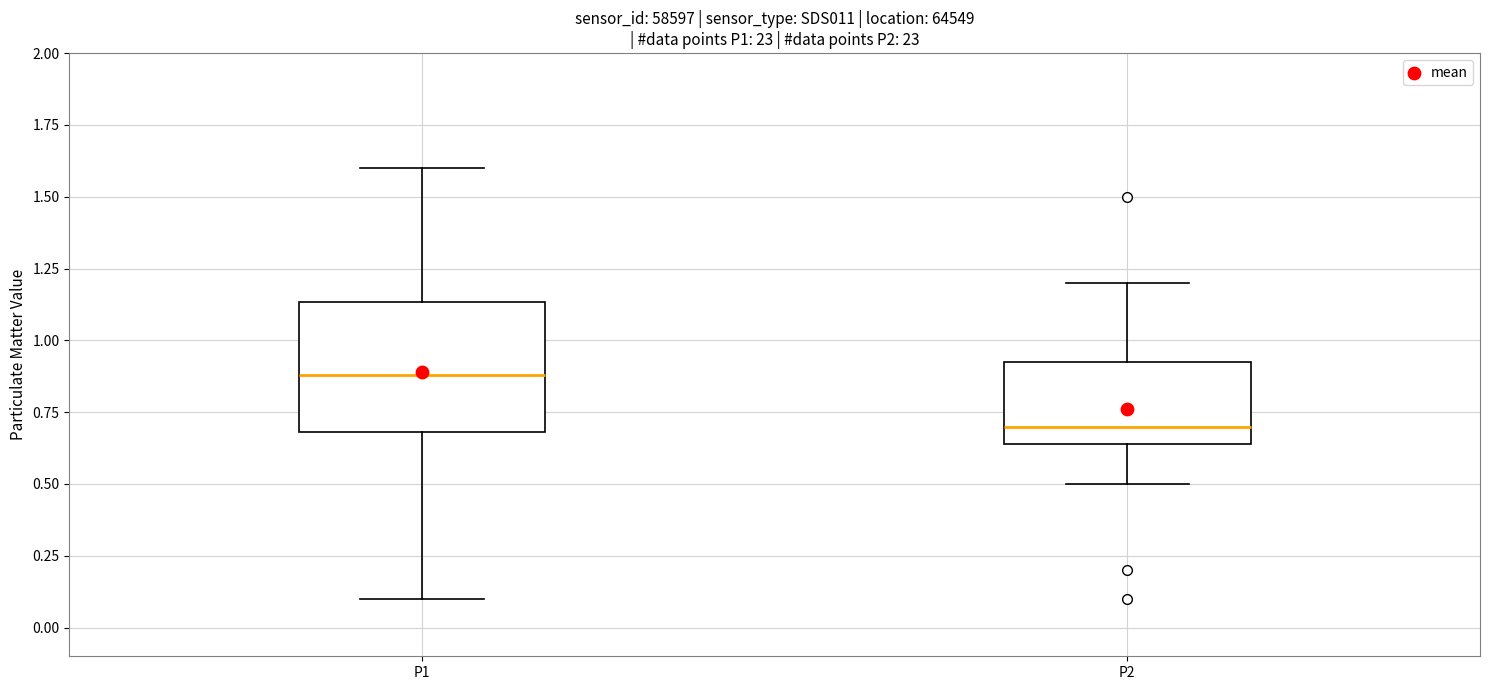

Which box is the tallest, from its lower edge to its upper edge?

P1